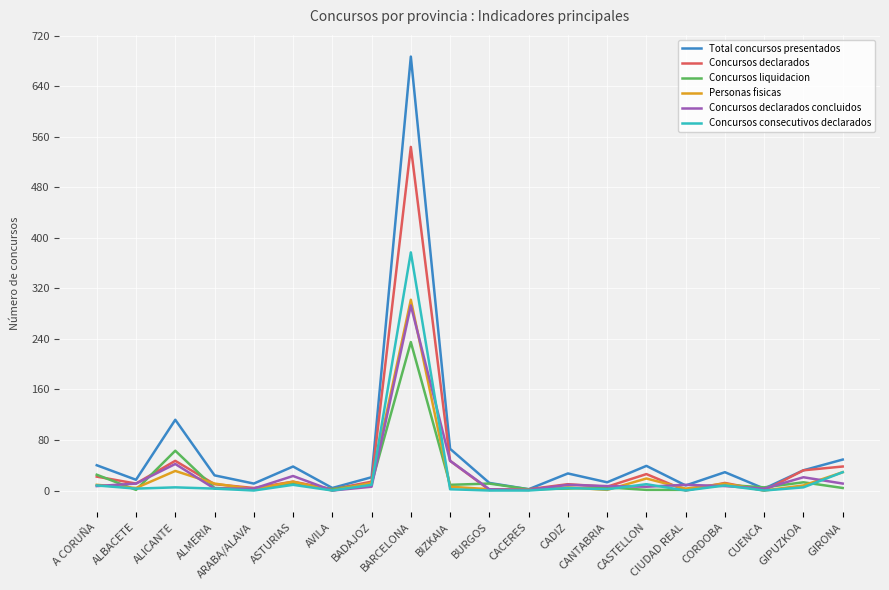

What is the maximum value shown in the chart?

687